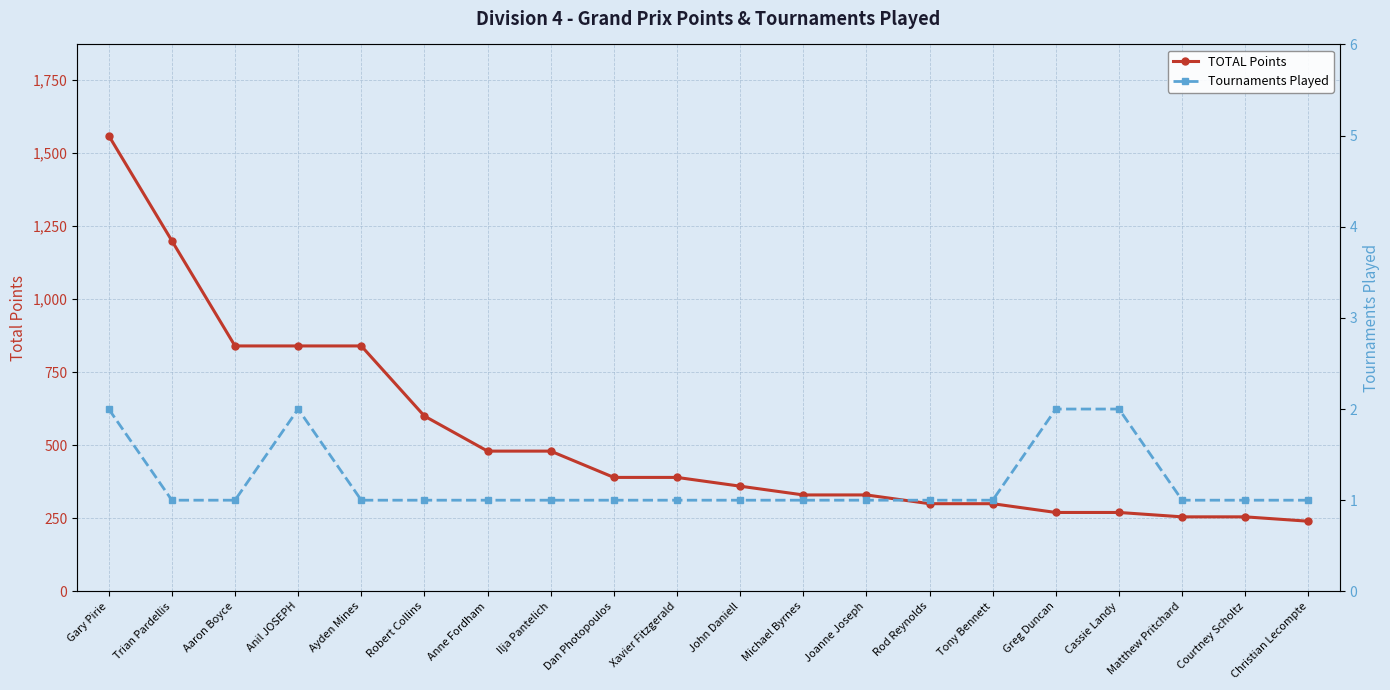

At which label is Tournaments Played closest to 1?

Trian Pardellis